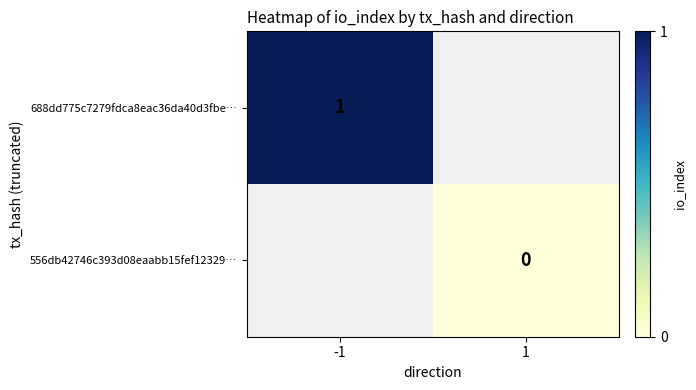

The 688dd775c7279fdca8eac36da40d3fbe… series shows 2 at -1. True or false?

False